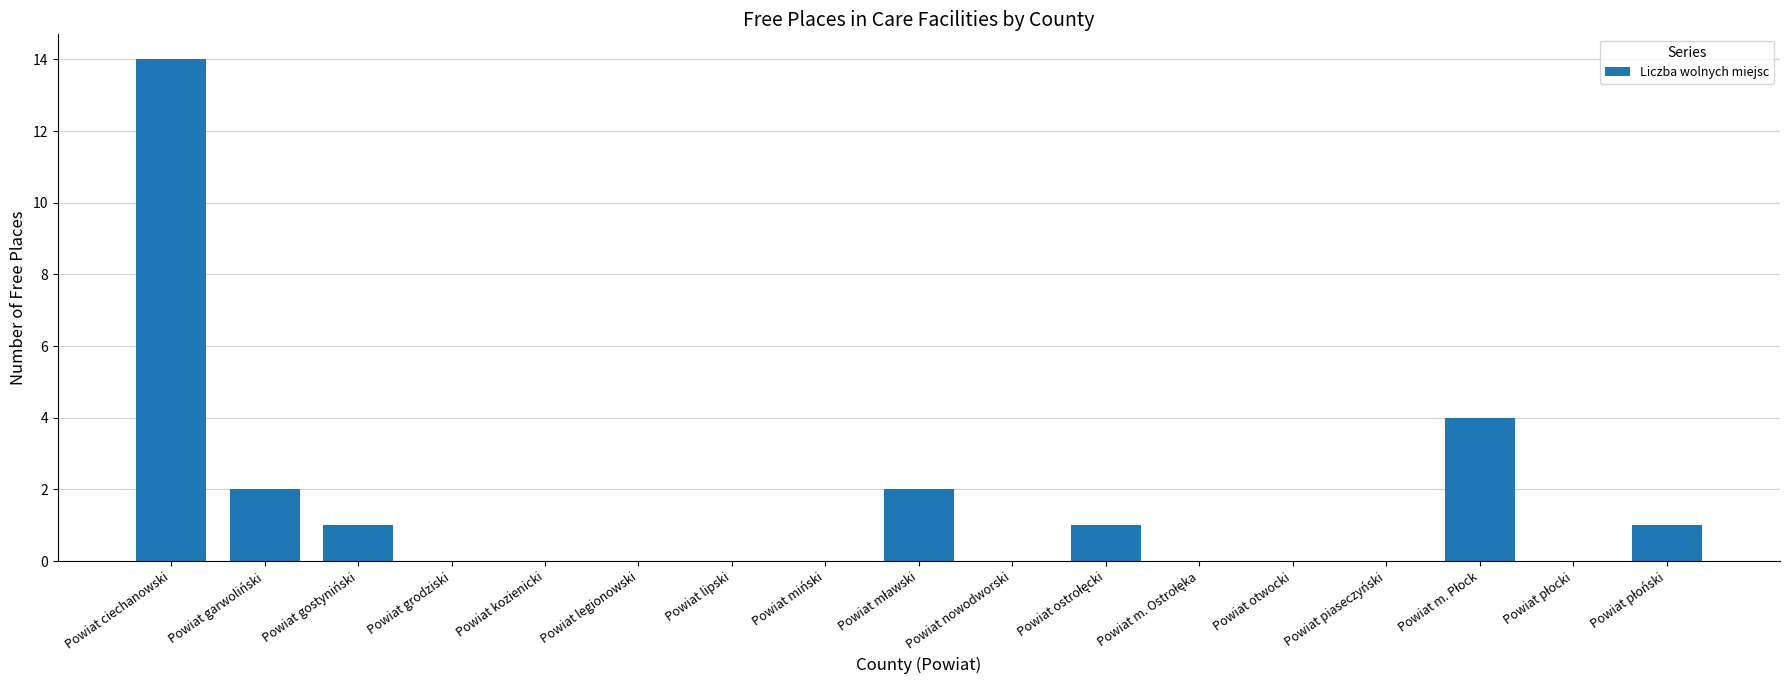

Which label corresponds to the largest value in the chart?

Powiat ciechanowski